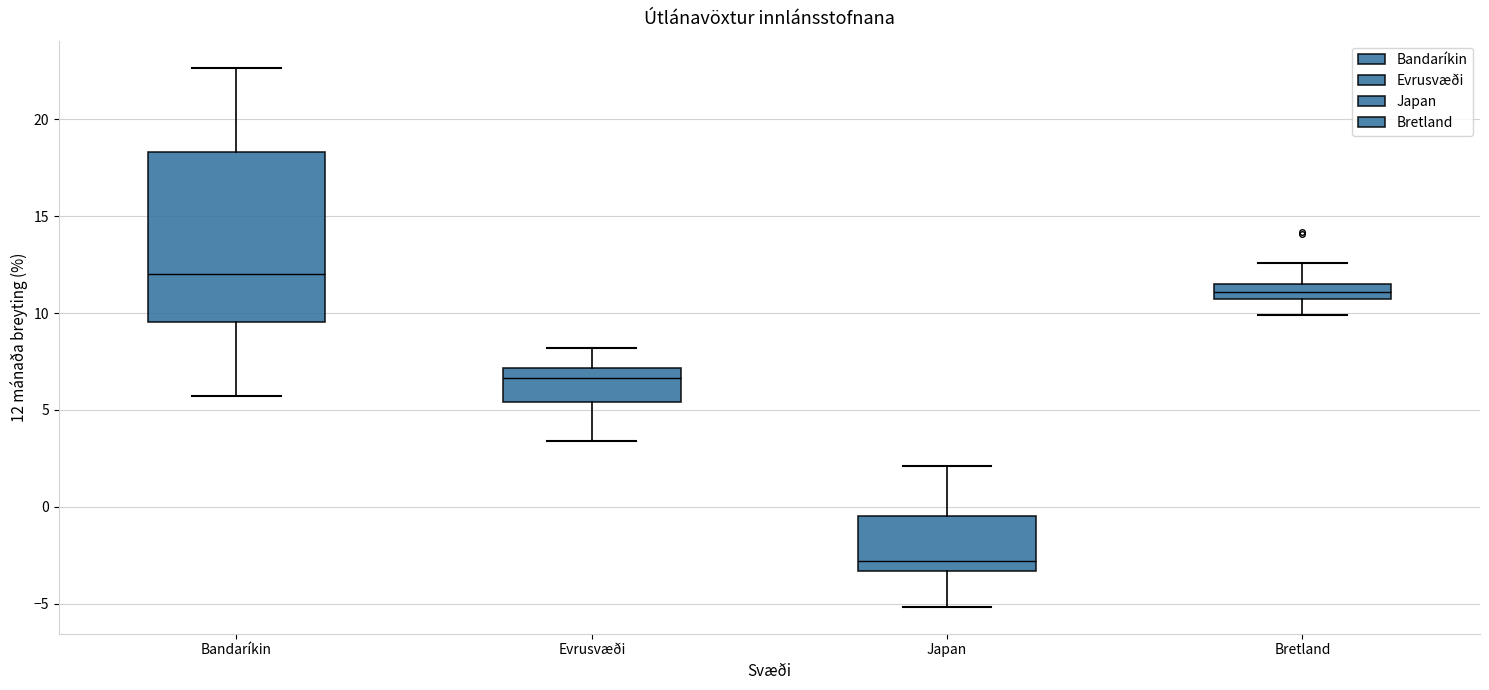

Reading left to right, transcribe this box plot: for each box, give where its median line is, the range the box spans, and where its two whiskers end, as read against the y-axis. The values are not printed on the chart, so give them approximately, as read against the axis.

Bandaríkin: median 12.0, box 9.5 to 18.5, whiskers 5.5 to 22.5
Evrusvæði: median 6.5, box 5.5 to 7.0, whiskers 3.5 to 8.0
Japan: median -3.0, box -3.5 to -0.5, whiskers -5.0 to 2.0
Bretland: median 11.0 (inside the box), box 11.0 to 11.5, whiskers 10.0 to 12.5